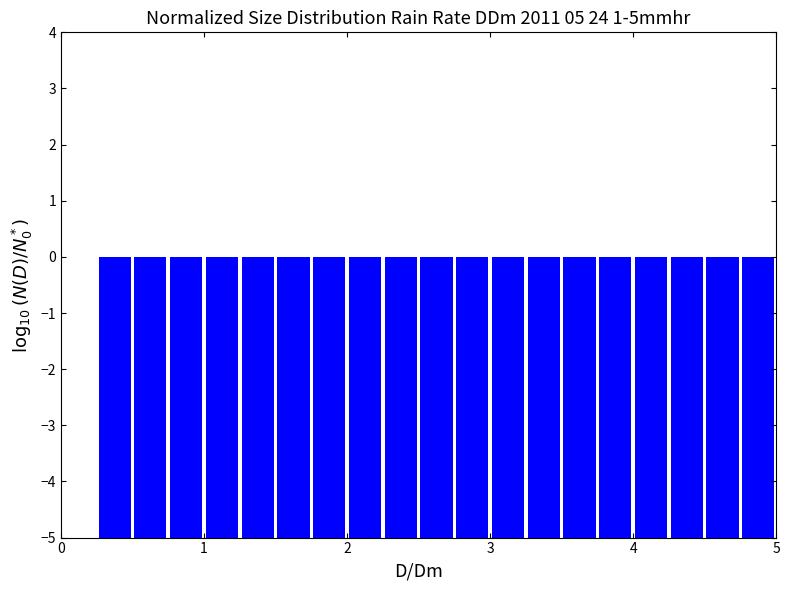

Around what value on the x-axis is the tallest bar? Give the approximate position of its centre, as read against the axis.

0.1